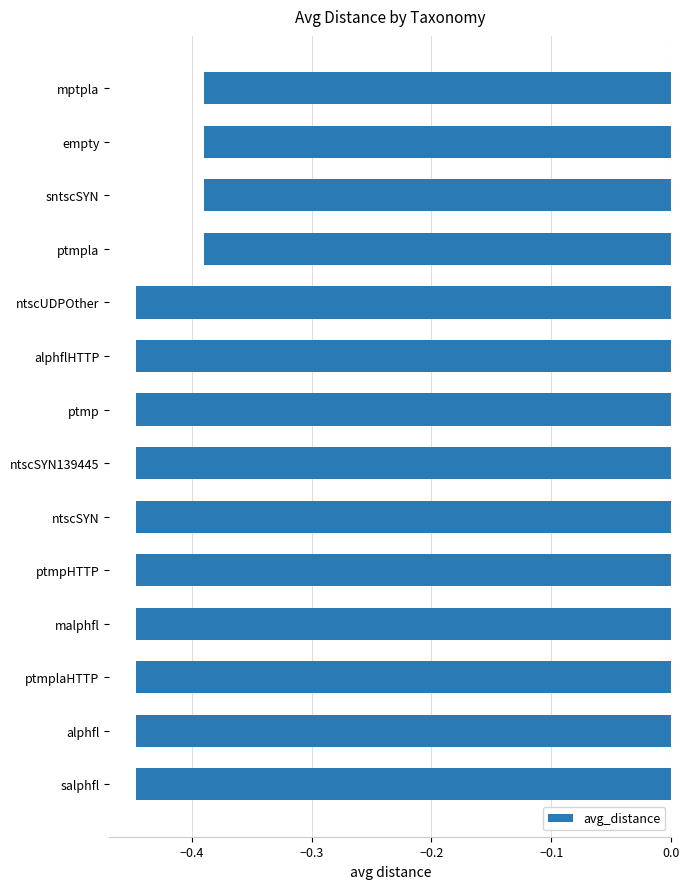

What is the sum of the values at empty and ptmpHTTP?

-0.8